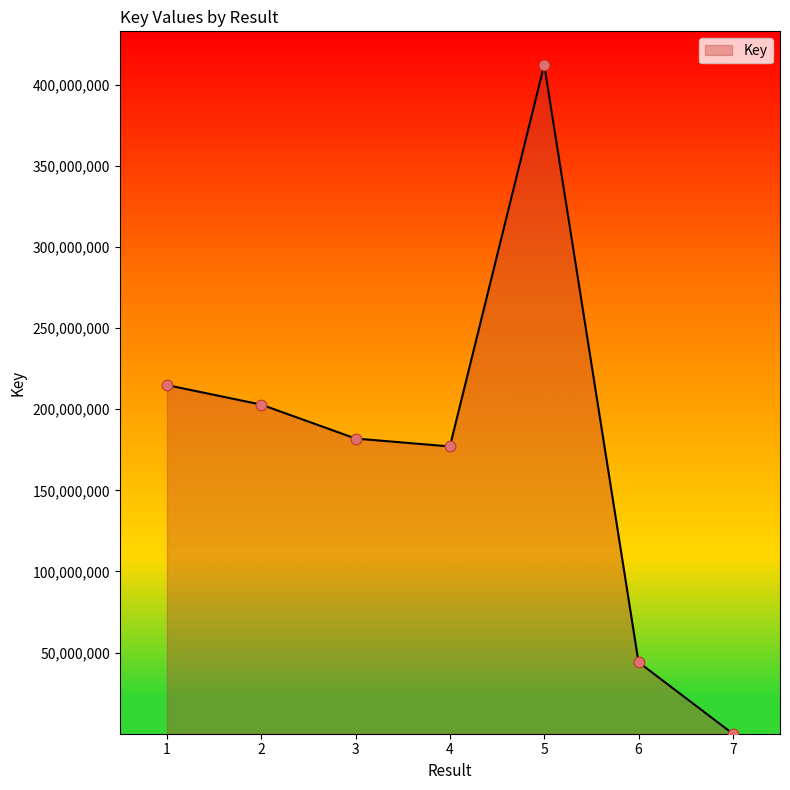

Approximately how many times larger is the value at 5 compared to 4?

2.3